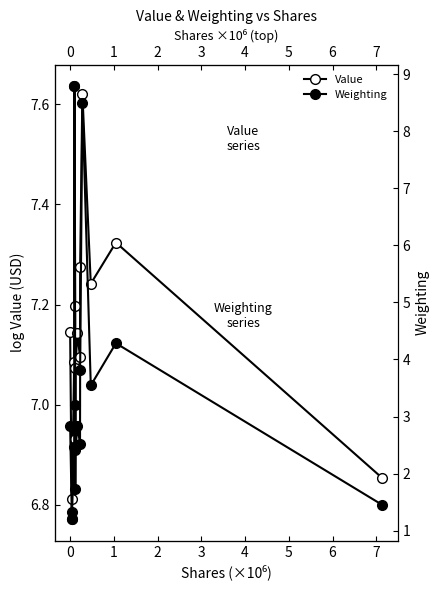

What is the maximum value for Value?

7.6